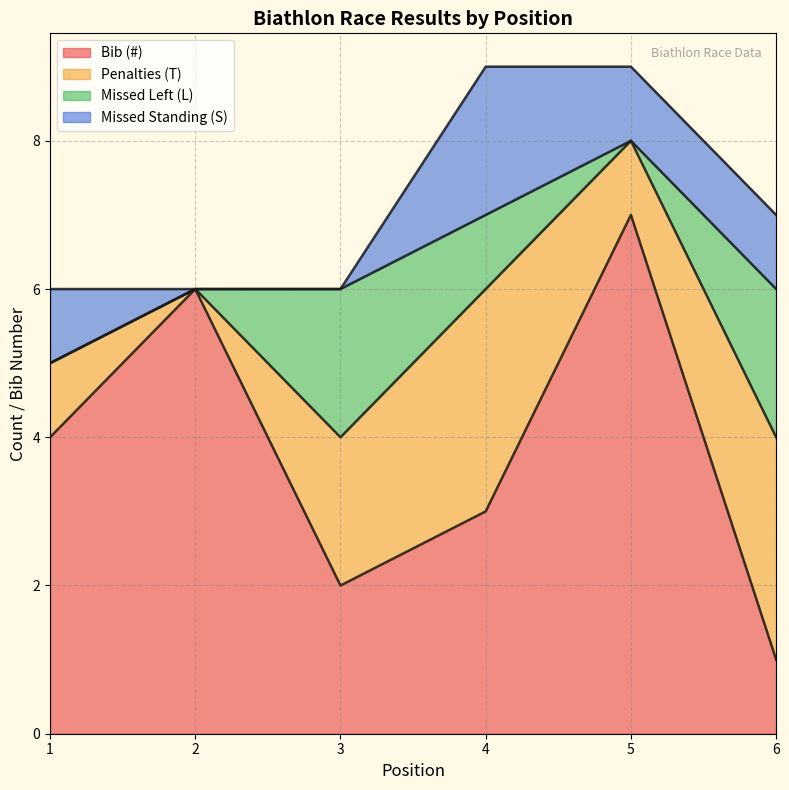

Is it true that Missed Standing (S) equals 4 at 4?

False